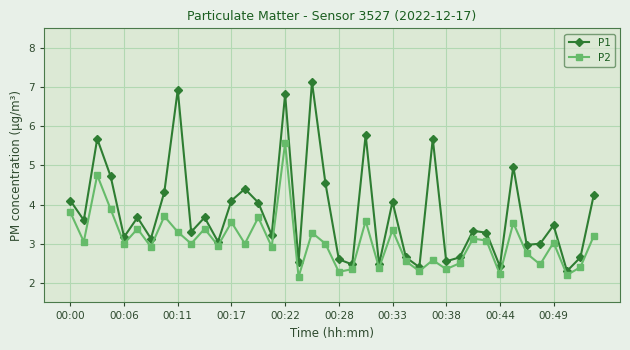

True or false: P2 and P1 cross at least once.

False